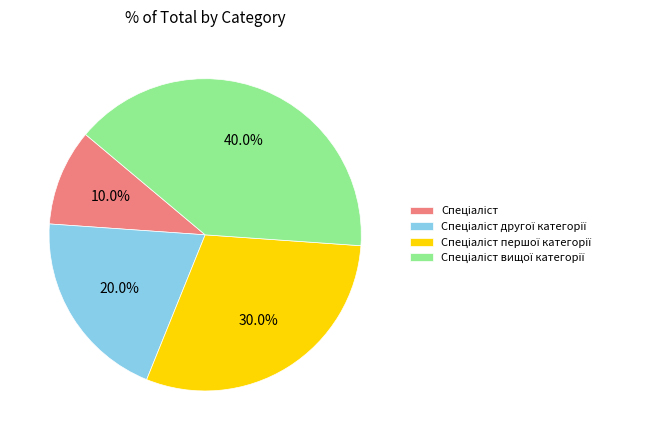

Does any single category account for the majority?

No